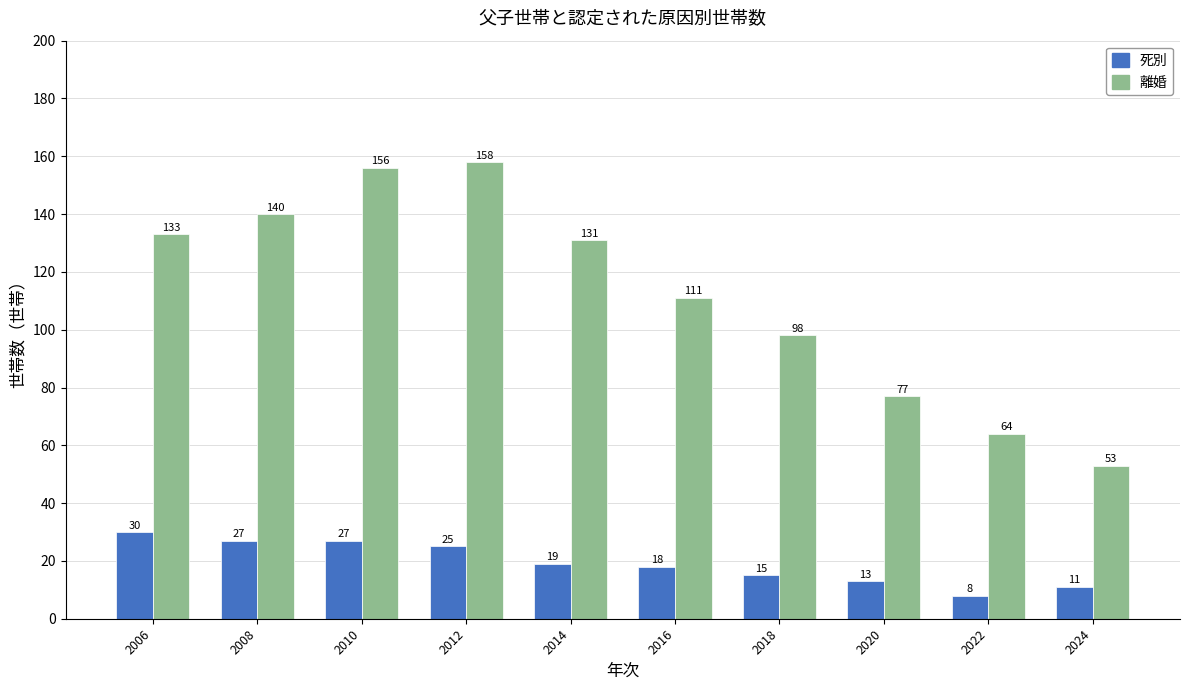

Reading left to right, list all the values displayed in this chart.

死別: 30	27	27	25	19	18	15	13	8	11
離婚: 133	140	156	158	131	111	98	77	64	53